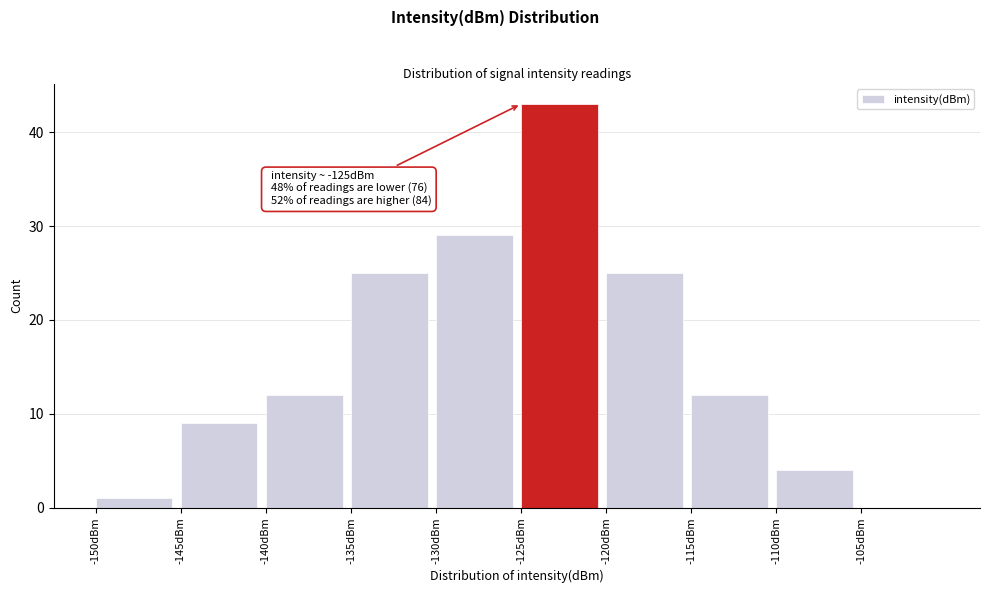

Over which range of the x-axis is the bar tallest?

-125 to -120